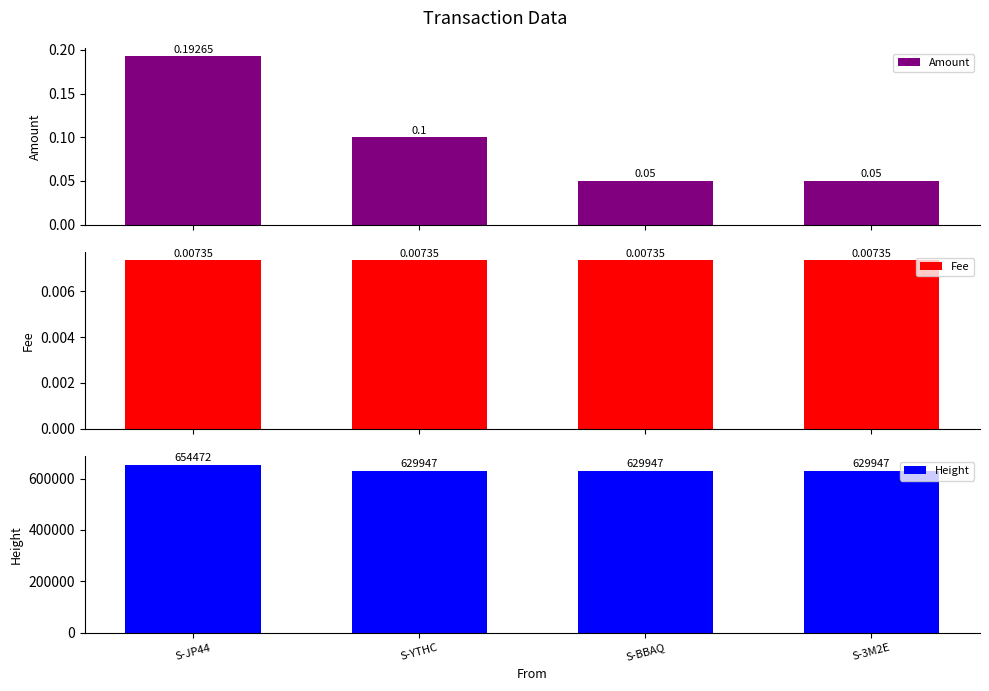

Which has a higher value, S-YTHC or S-JP44?

S-JP44